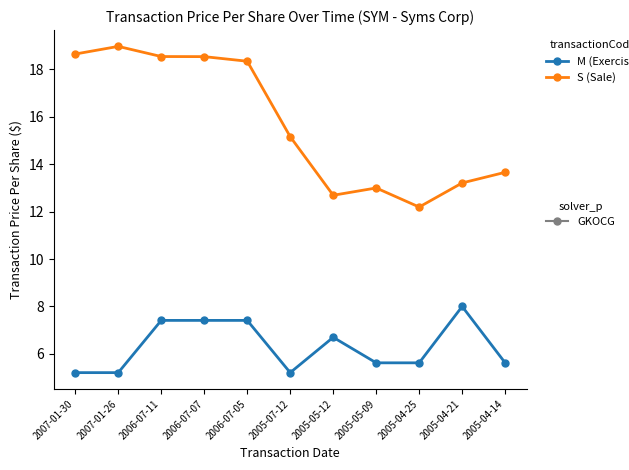

What is the spread (max minus min) of values at 2005-04-25?

6.6